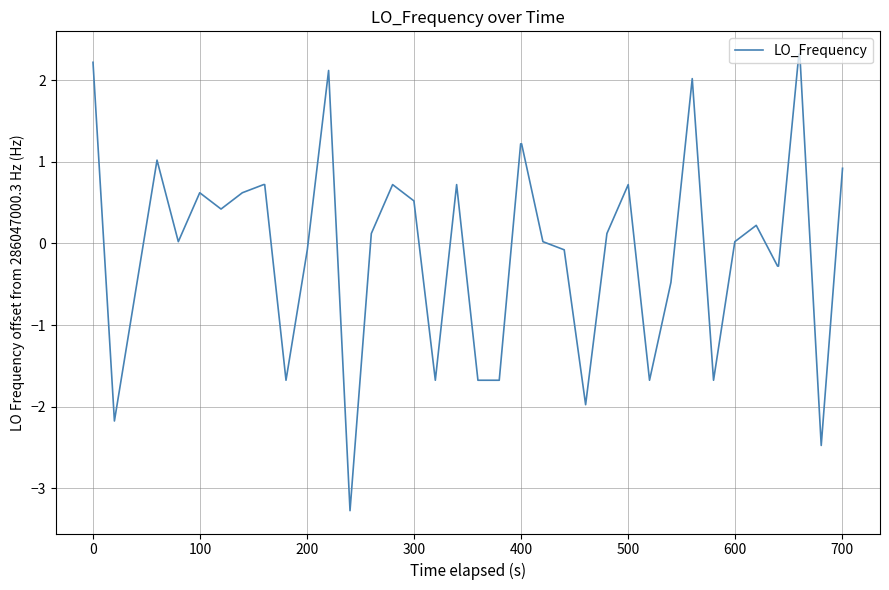

What is the difference between the maximum and minimum values?

5.6